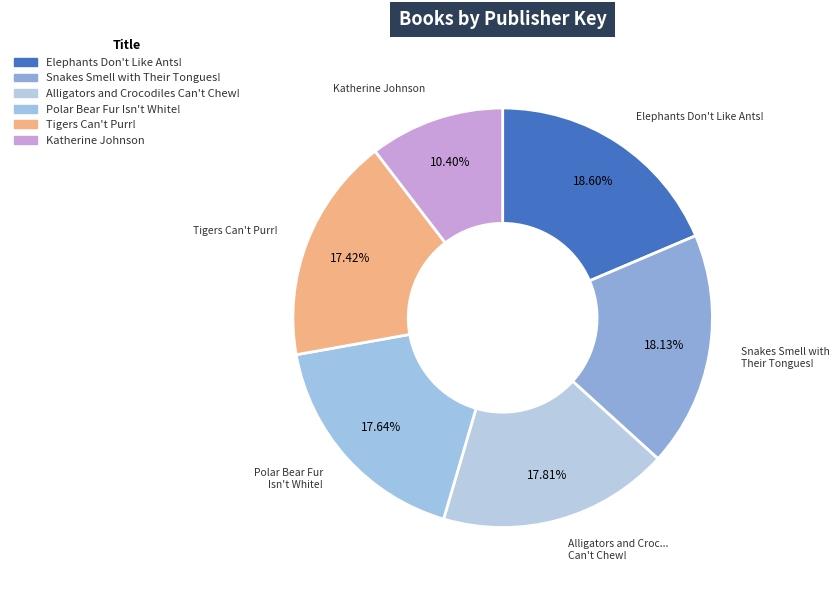

Is it true that Snakes Smell with Their Tongues! is 28% of the pie?

False